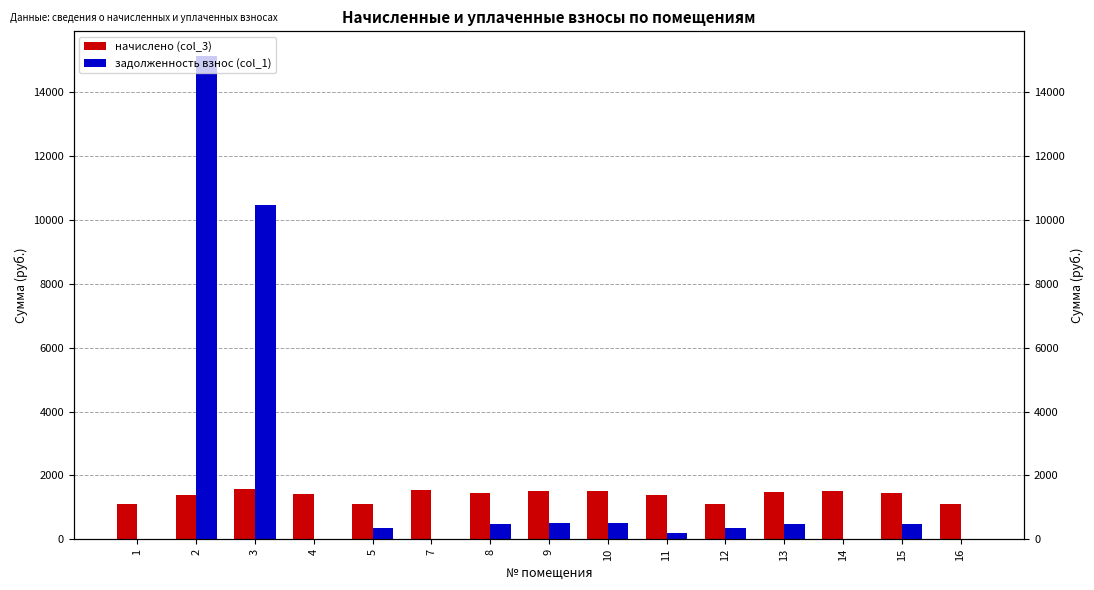

List the series in order of their overall mean, highest first.

задолженность взнос (col_1), начислено (col_3)